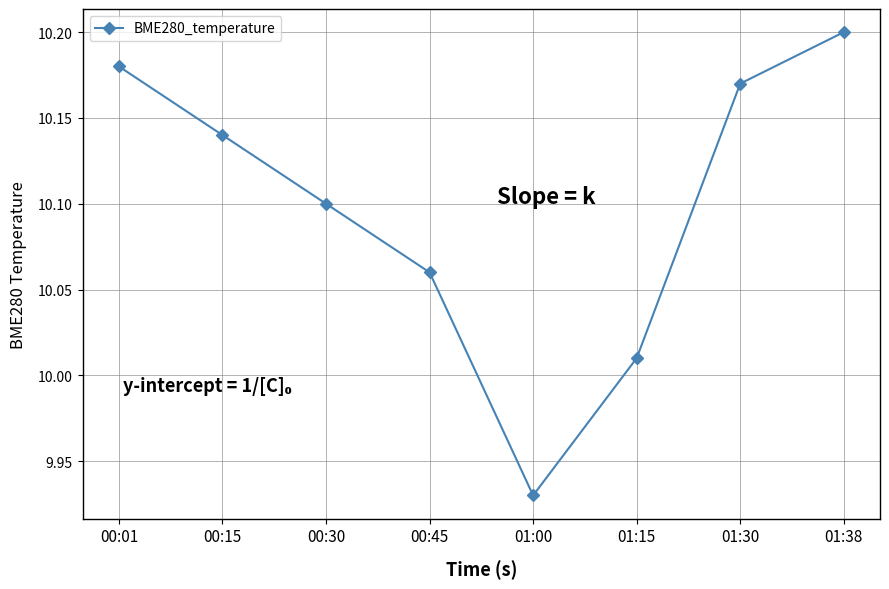

Rank the categories by value from lowest to highest.

01:00, 01:15, 00:45, 00:30, 00:15, 01:30, 00:01, 01:38